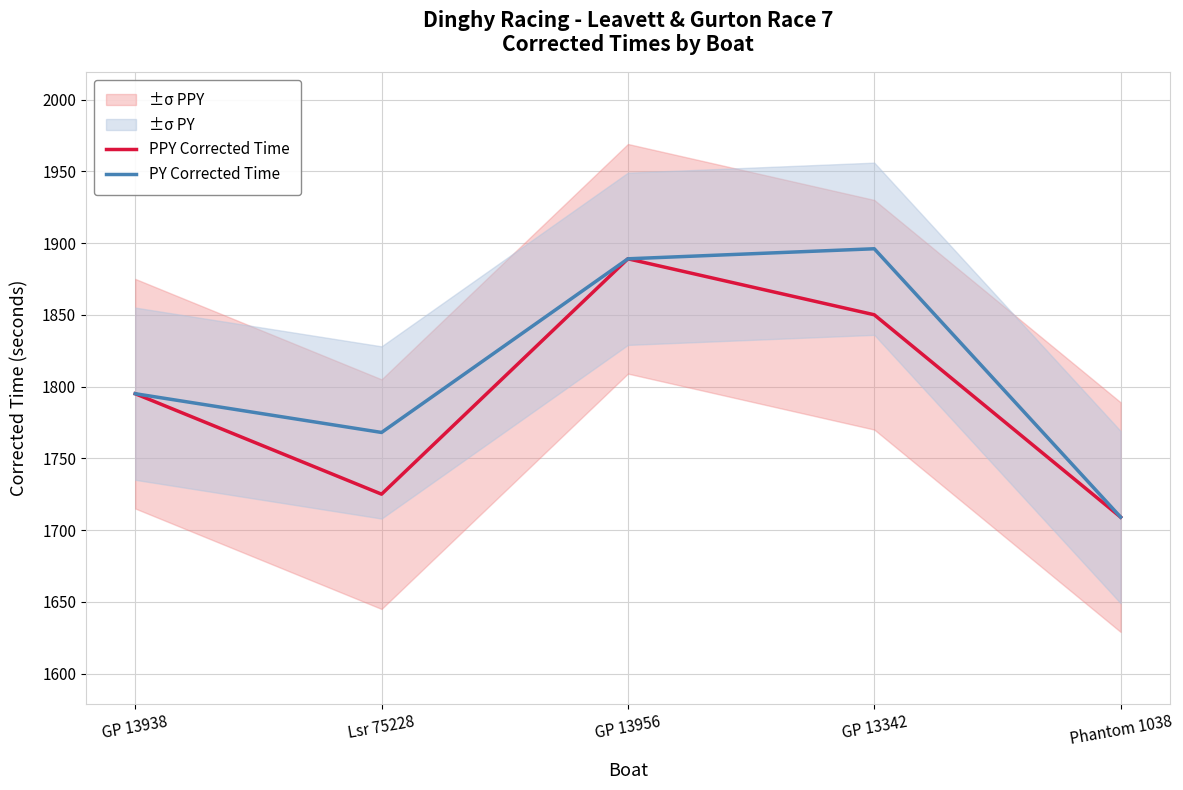

What is the sum of all PPY Corrected Time values?

8968